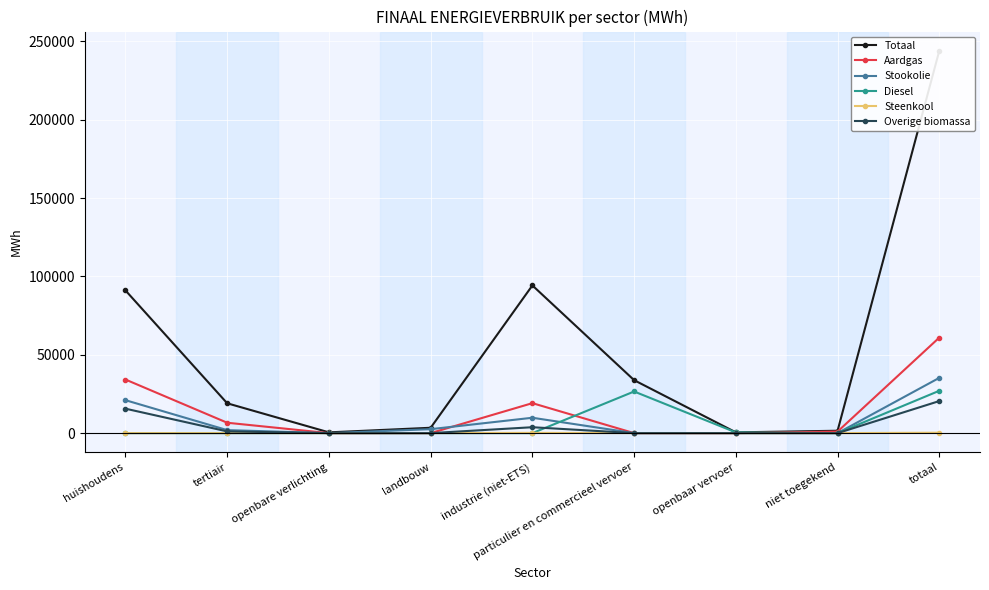

What is the approximate value of Aardgas at huishoudens?

34202.5